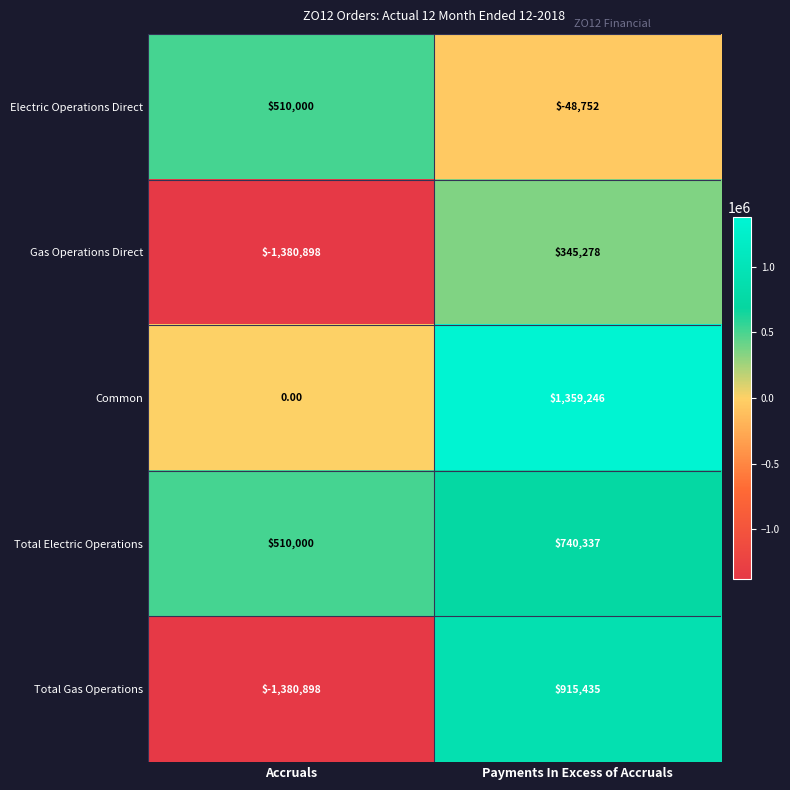

Where is Gas Operations Direct nearest to the value -517810?

Accruals